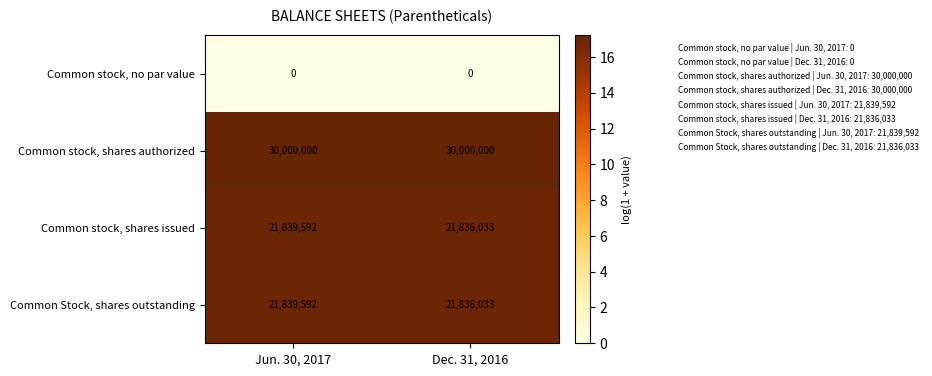

List the labels in order of Common stock, shares issued value, smallest first.

Dec. 31, 2016, Jun. 30, 2017